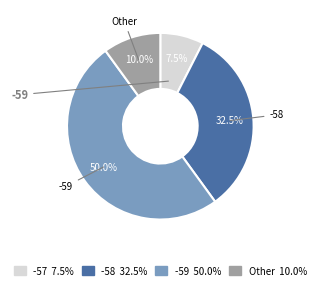

Is Other 10.0% the majority of the pie?

No